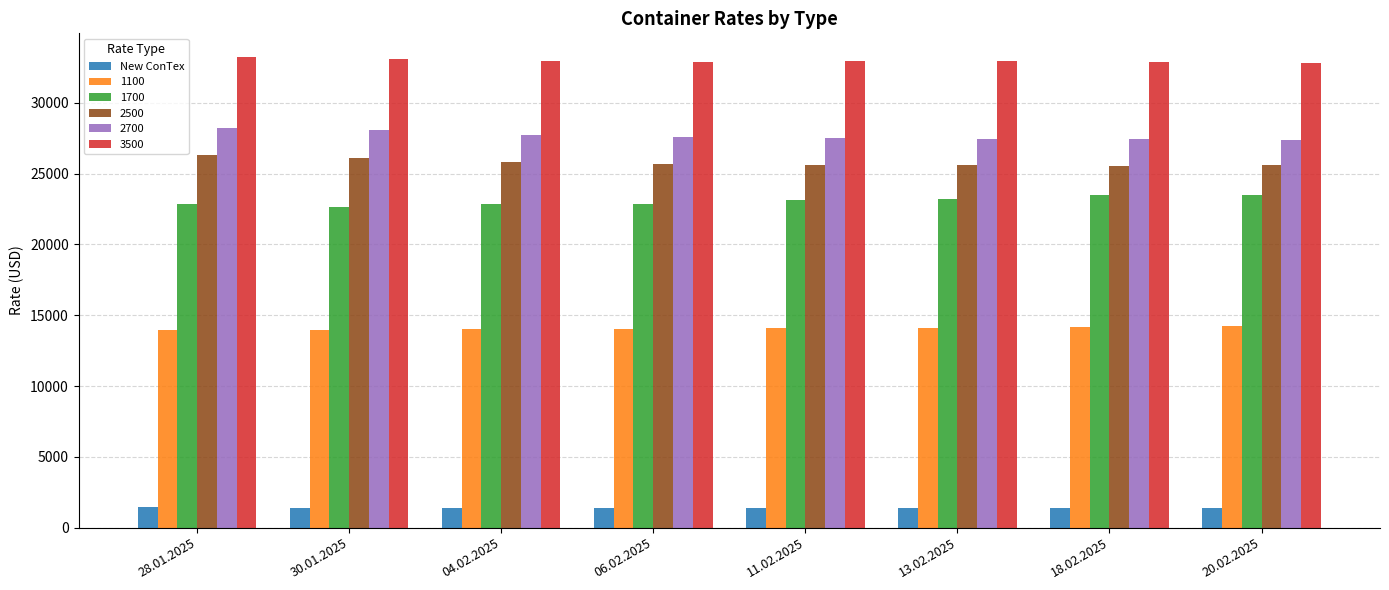

Rank the series at 30.01.2025 from highest to lowest value.

3500, 2700, 2500, 1700, 1100, New ConTex